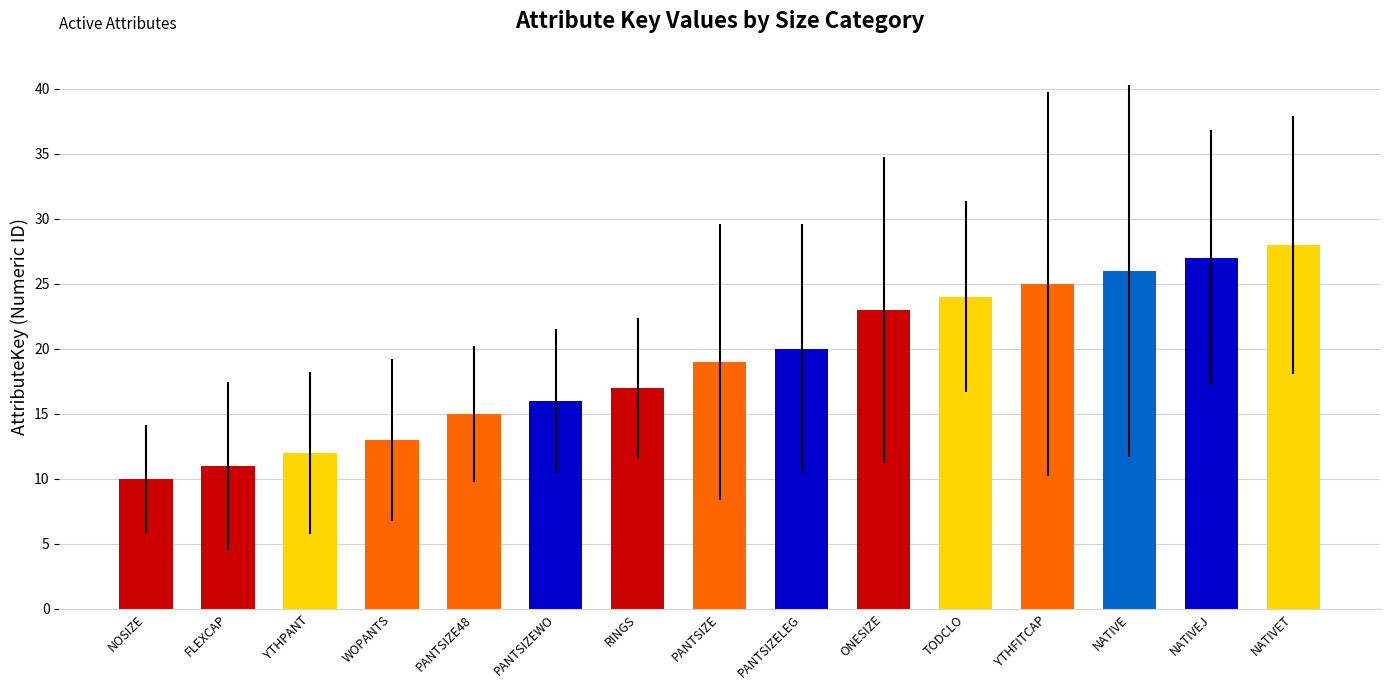

True or false: the data shows 16 at NOSIZE.

False